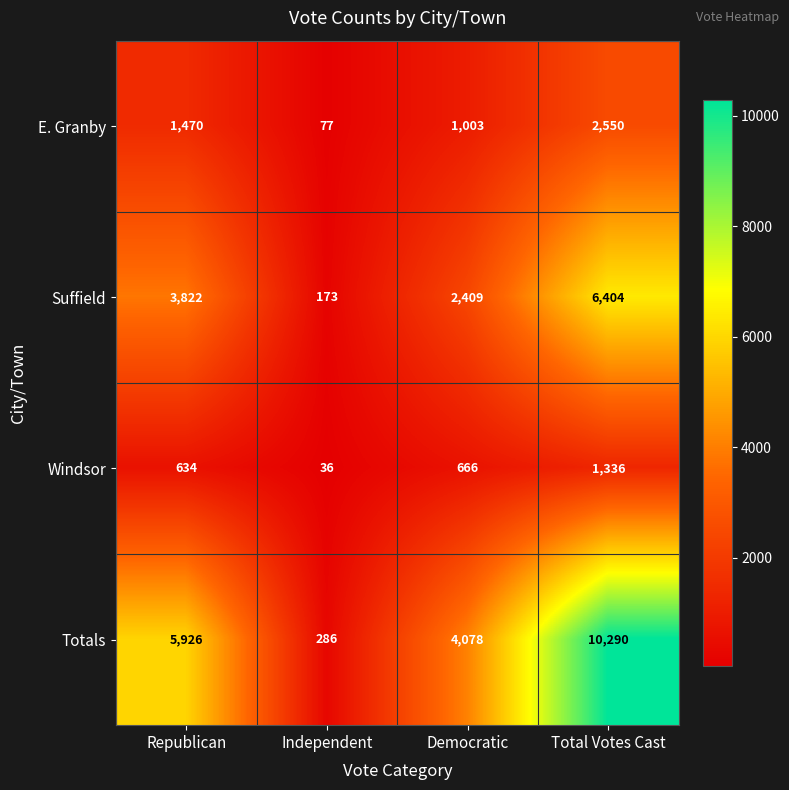

At how many categories does at least one series exceed 2715?

3